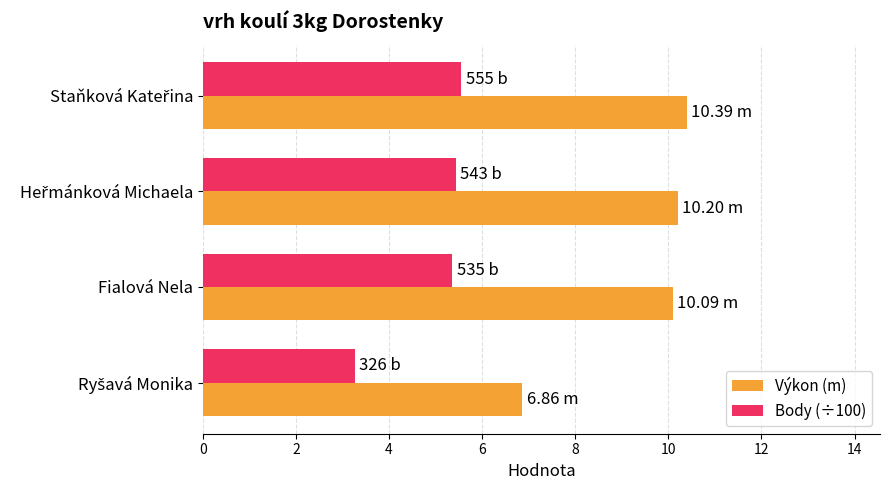

Which series has the largest range (max minus min)?

Výkon (m)